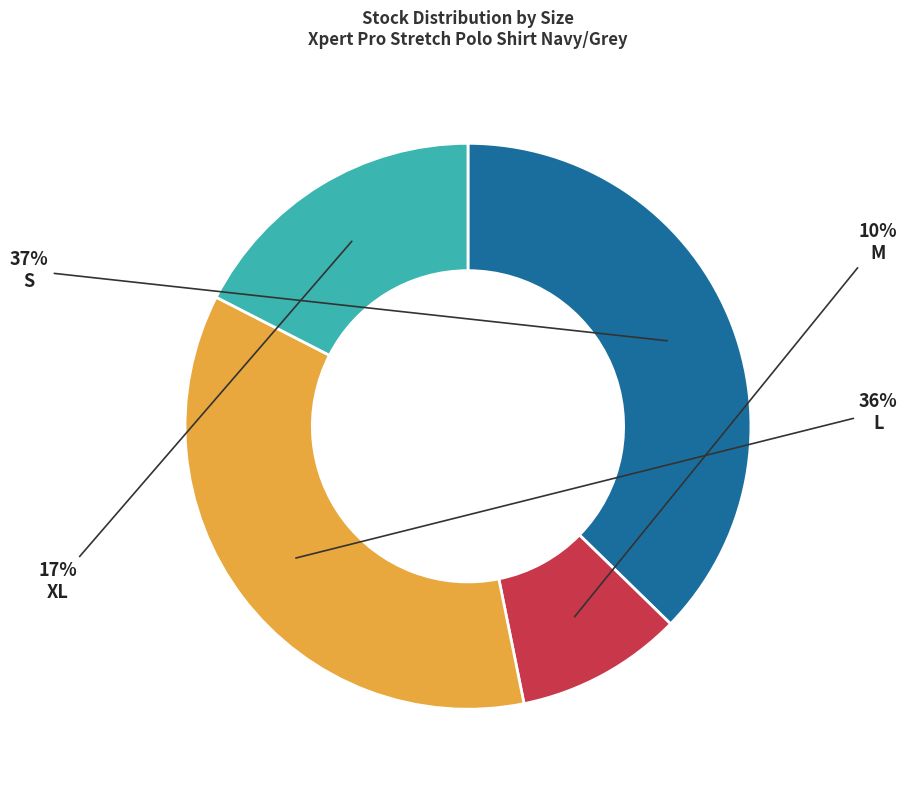

Between XL and L, which is larger?

L